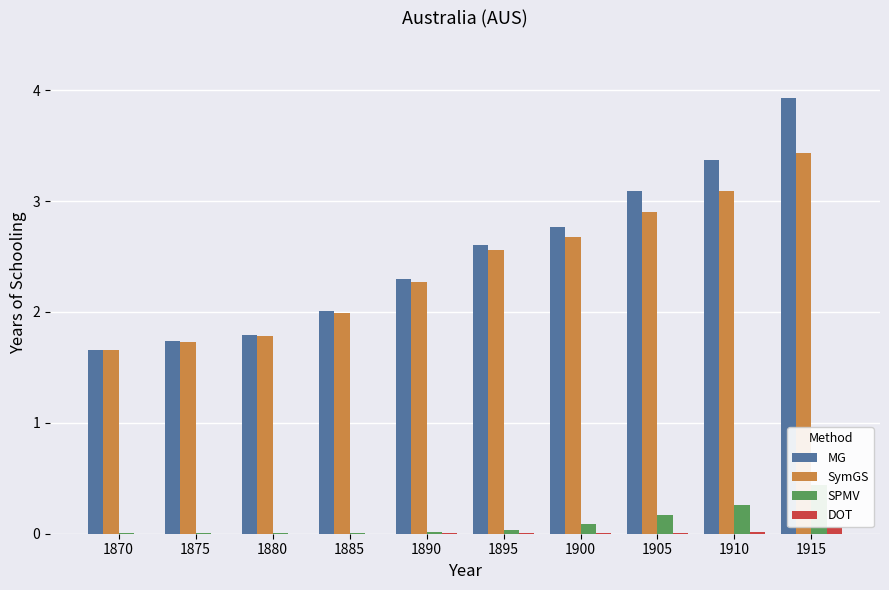

Where is MG nearest to the value 2?

1885